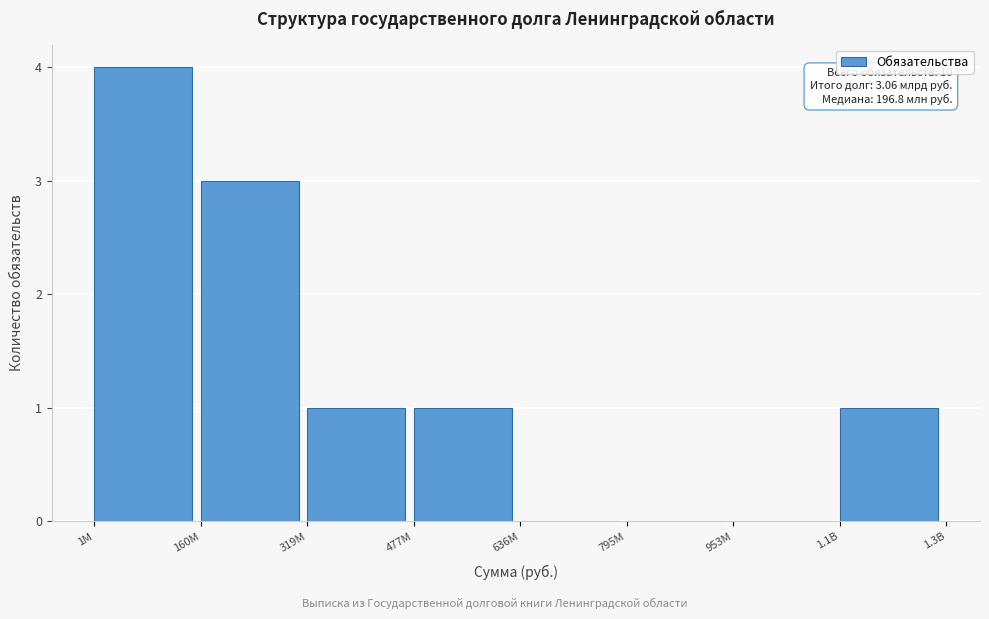

Reading left to right, what are all the values shown in this chart?

1M=4	160M=3	319M=1	477M=1	636M=0	795M=0	953M=0	1.1B=1